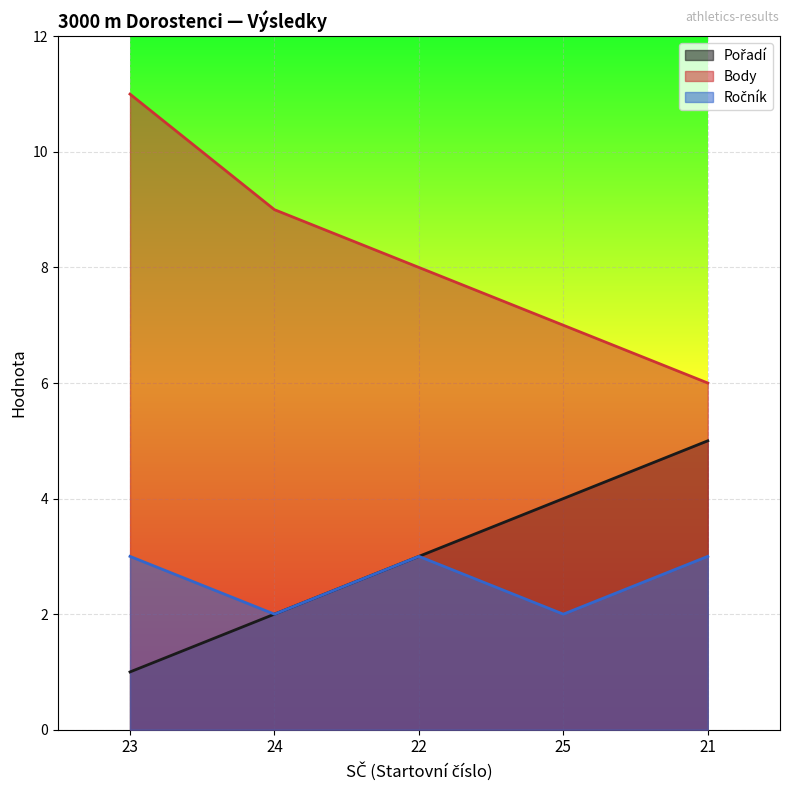

At 23, list the series in order from largest to smallest.

Body, Ročník, Pořadí